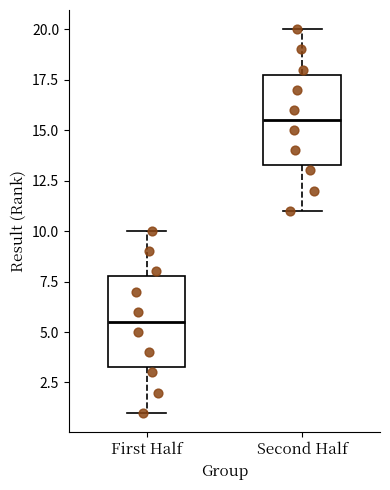

Reading left to right, read every box against the y-axis: the position of its median line, the range the box covers, and the ends of its whiskers. The values are not printed on the chart, so give them approximately, as read against the axis.

First Half: median 5.5, box 3.5 to 8.0, whiskers 1.0 to 10.0
Second Half: median 15.5, box 13.5 to 18.0, whiskers 11.0 to 20.0